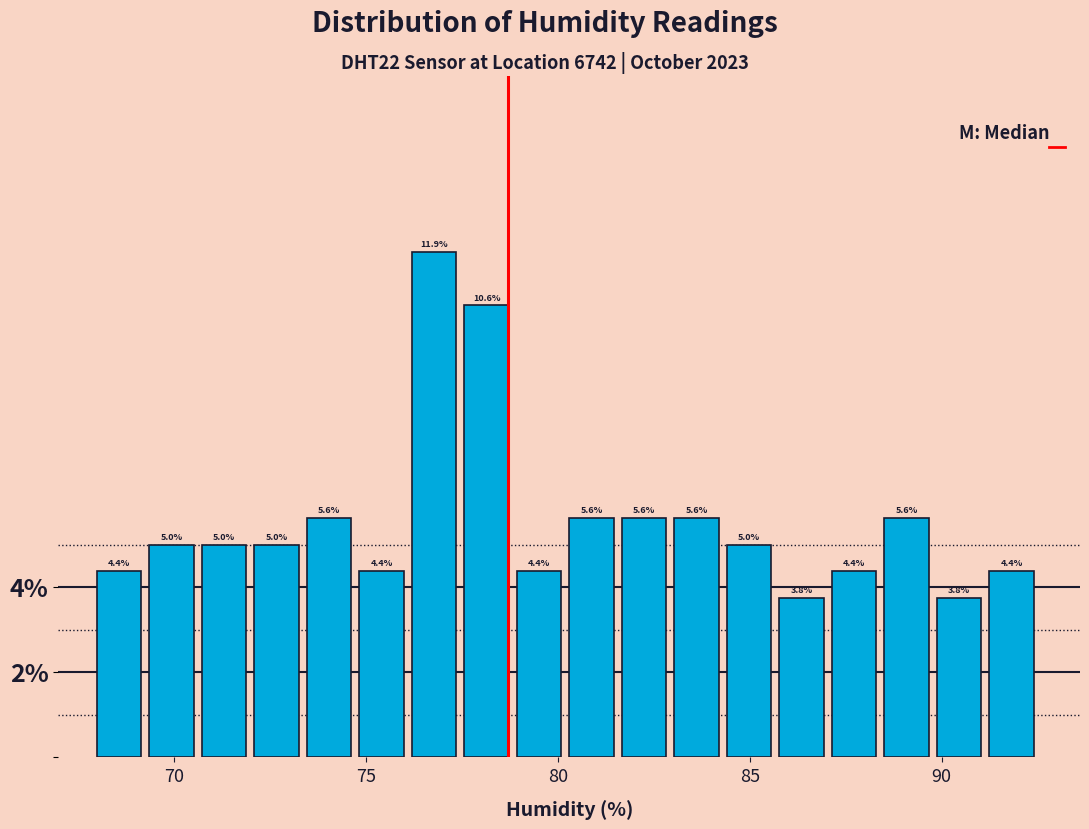

Around what value on the x-axis is the tallest bar? Give the approximate position of its centre, as read against the axis.

77.0